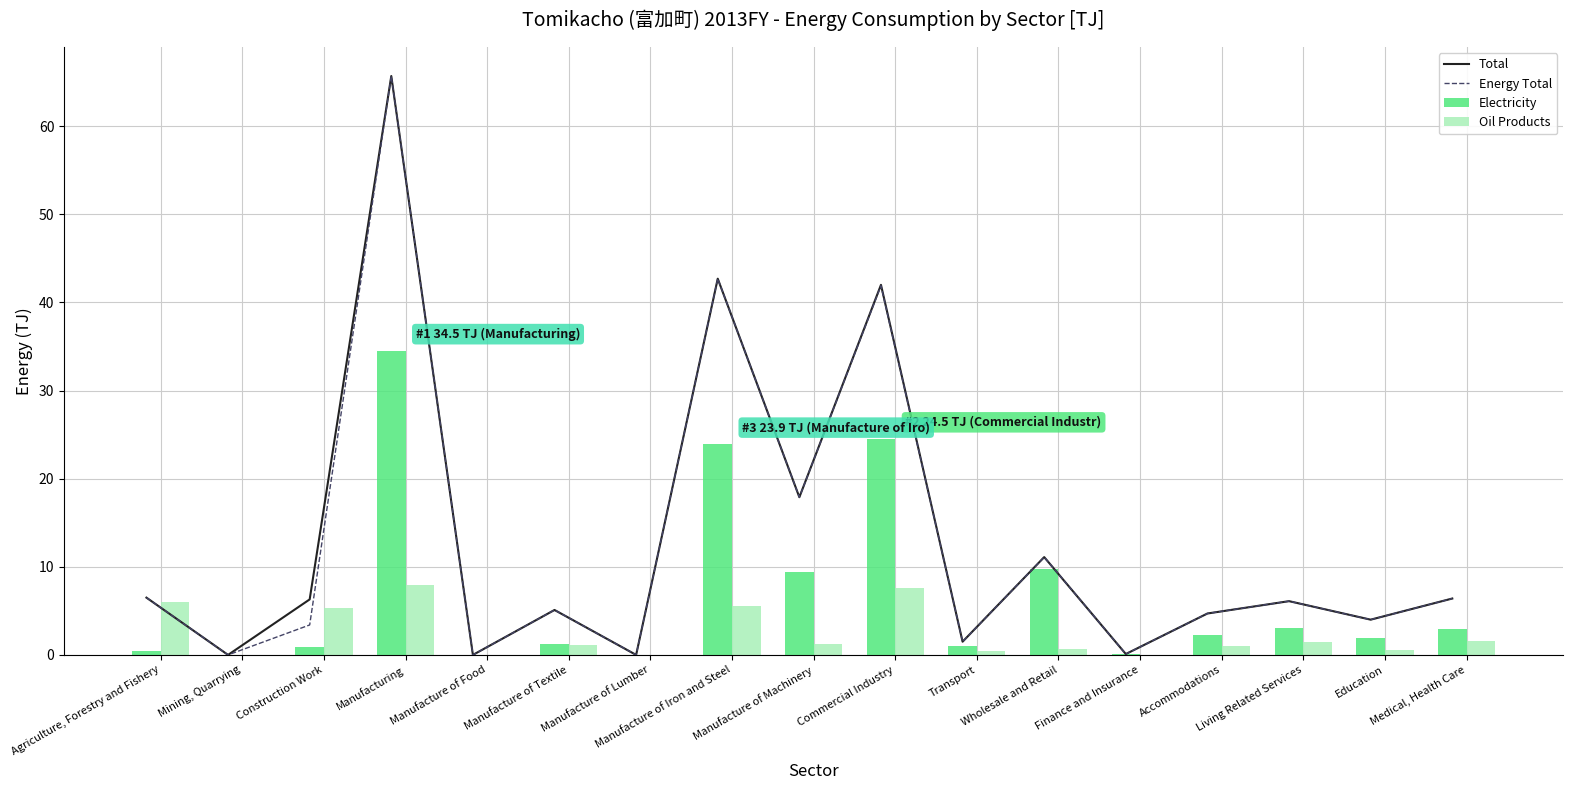

What is the difference between the Total values at Finance and Insurance and Agriculture, Forestry and Fishery?

6.4